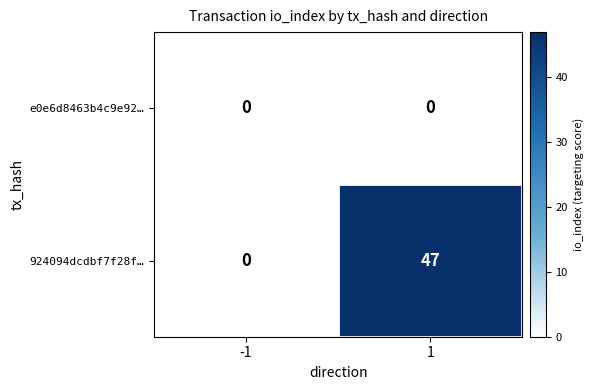

What value does the 924094dcdbf7f28f… series have at 1?

47